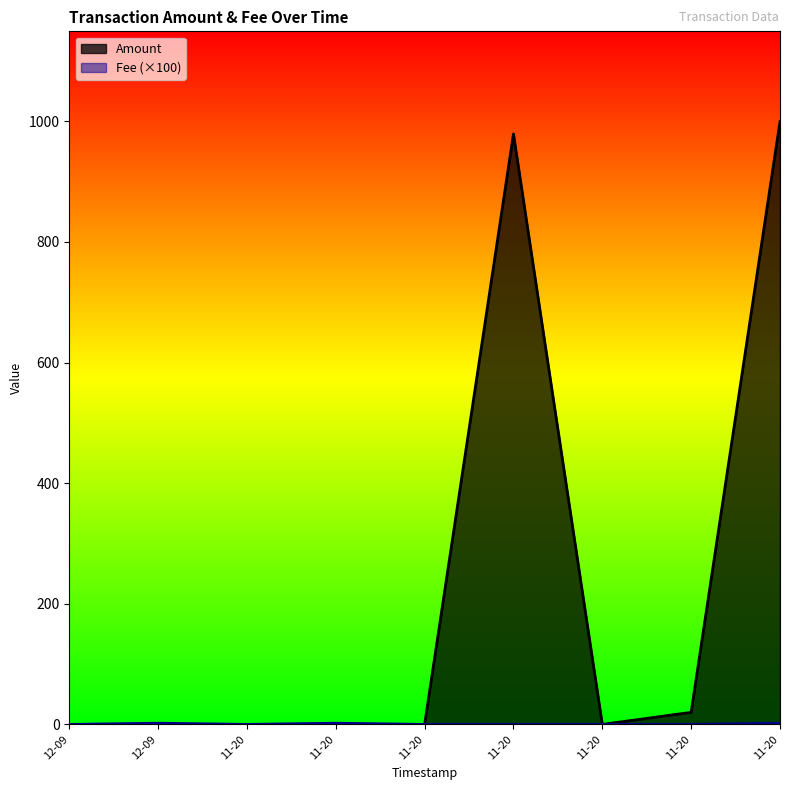

How many data points in Amount are above 0?

5